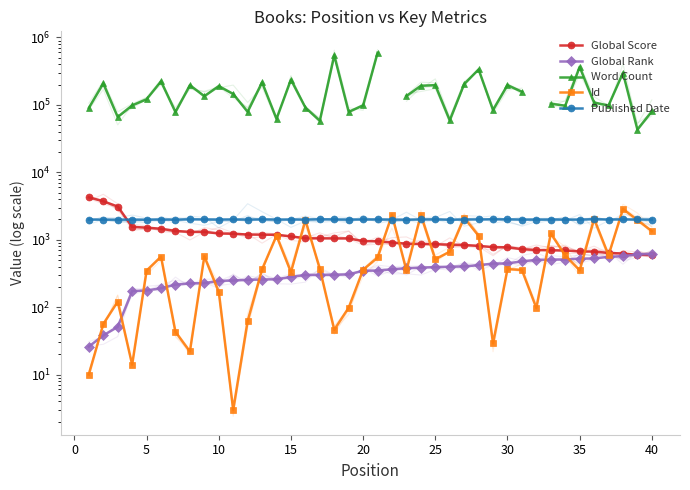

Does the chart have visible grid lines?

No